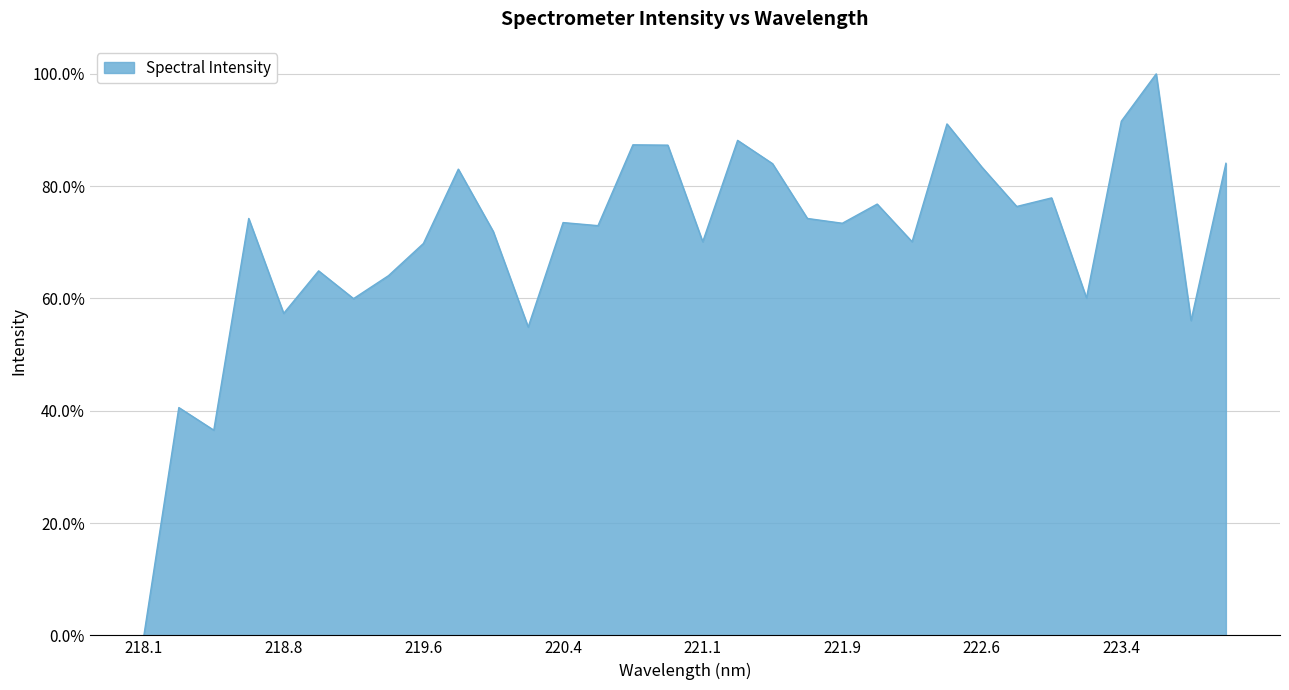

What is the maximum value shown in the chart?

100.0